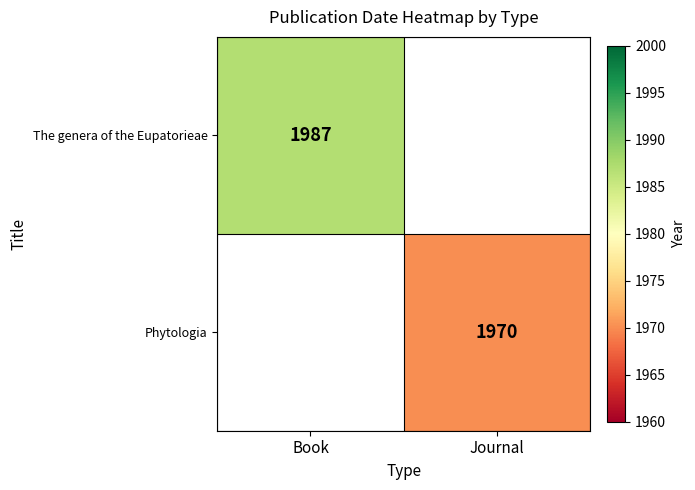

True or false: The genera of the Eupatorieae has a value of 1987 at Book.

True